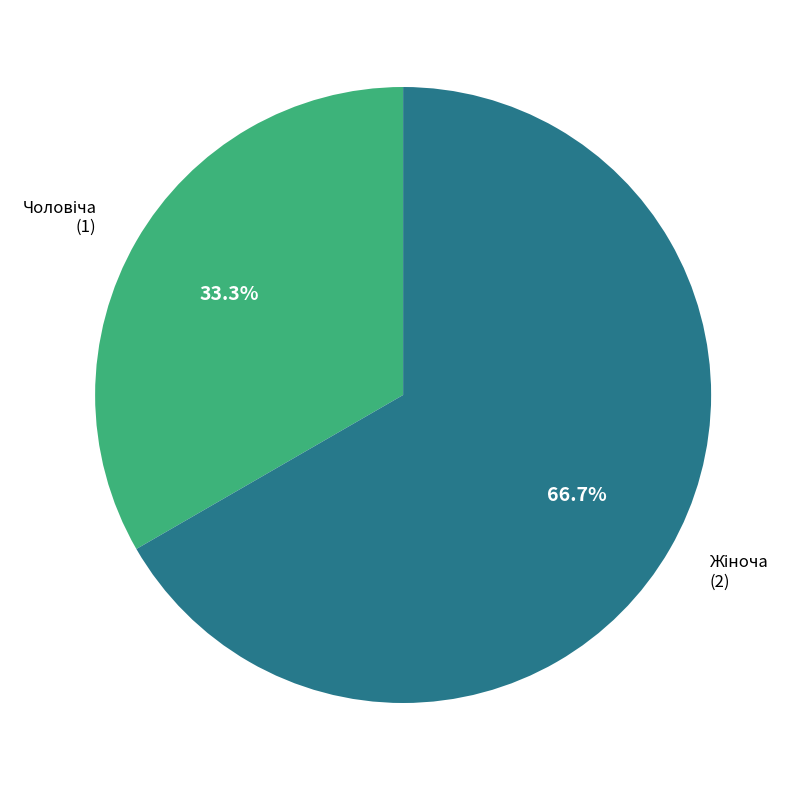

Does any single category account for the majority?

Yes